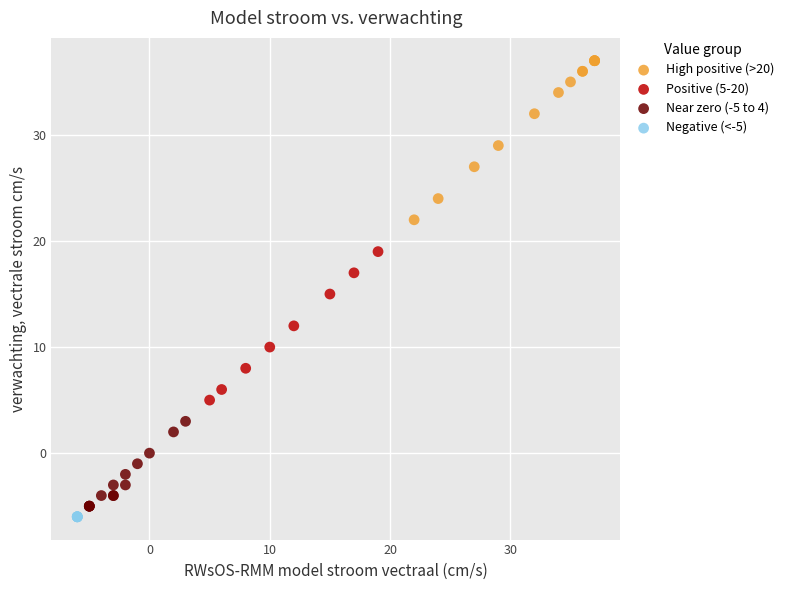

What are all the series names shown in the legend?

High positive (>20), Positive (5-20), Near zero (-5 to 4), Negative (<-5)